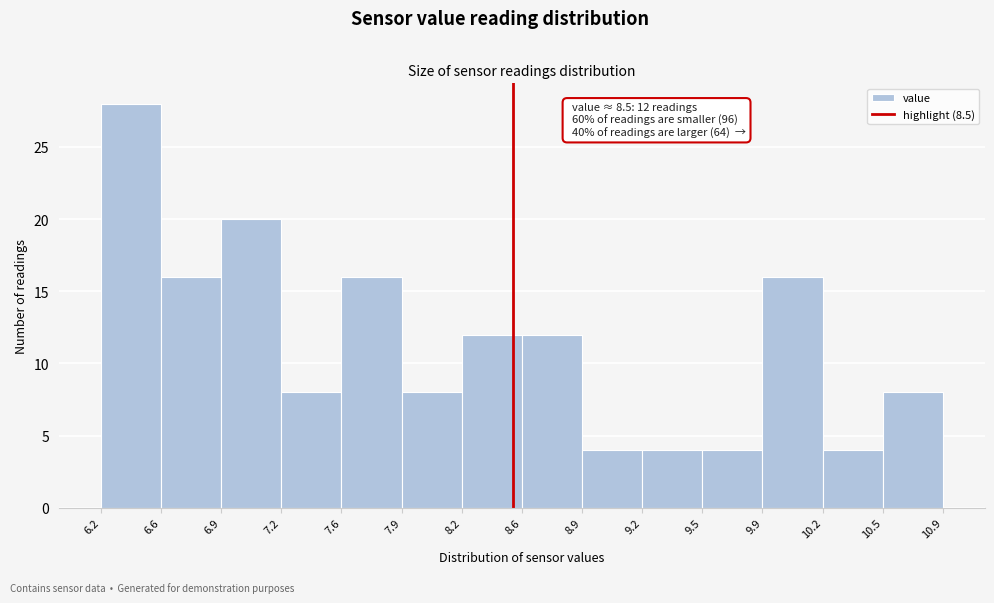

Over which range of the x-axis is the bar tallest?

6.2 to 6.6